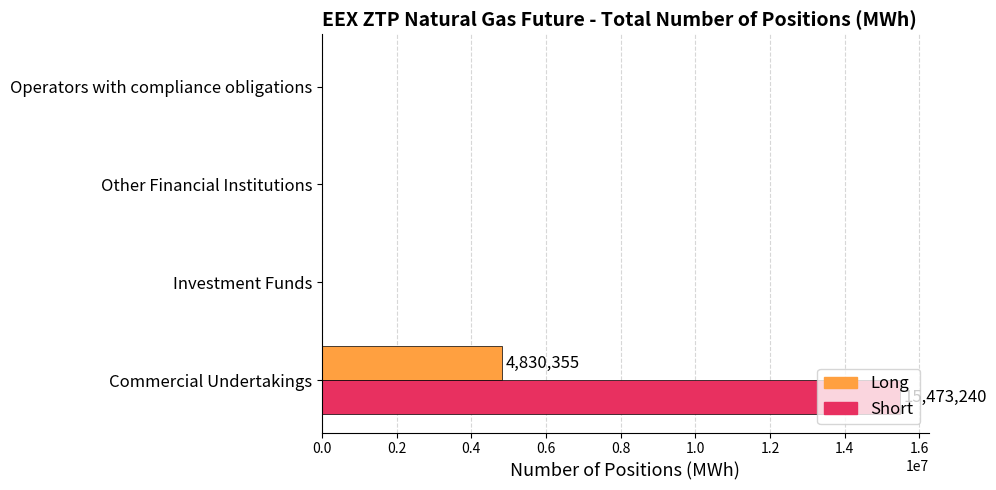

Which category has the highest value across all series?

Commercial Undertakings